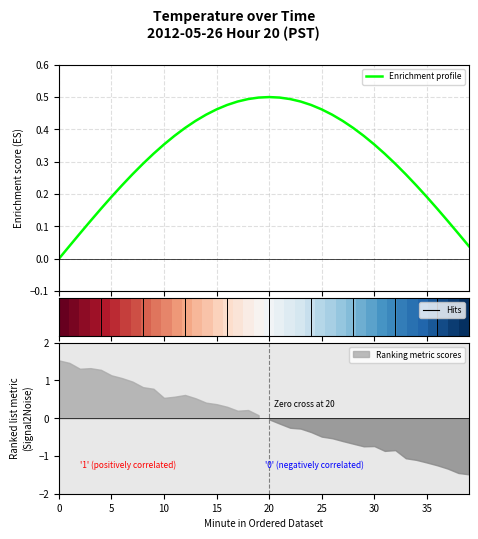

How many lines are shown in the chart?

1